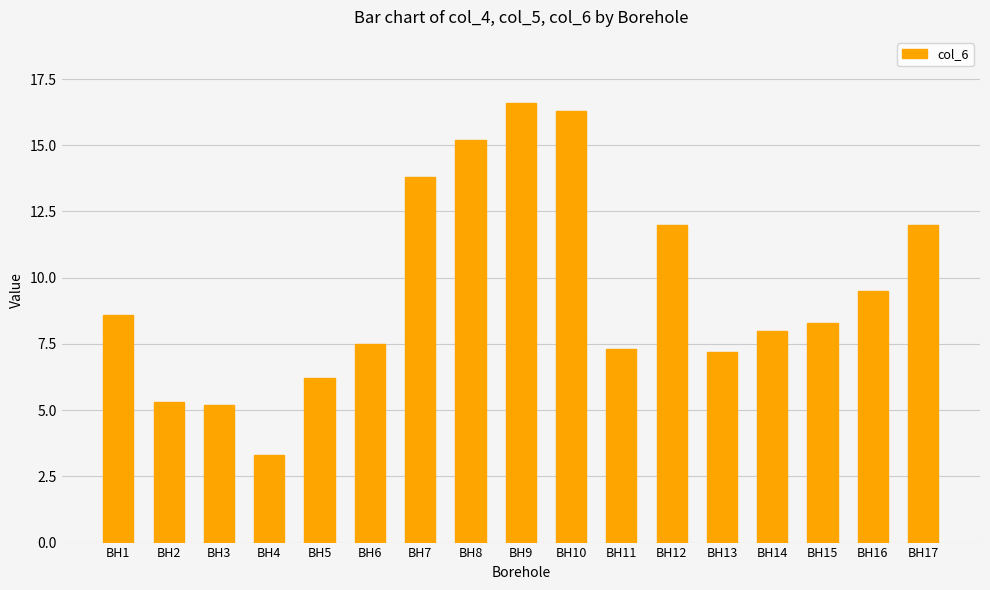

Read the value at BH6.

7.5